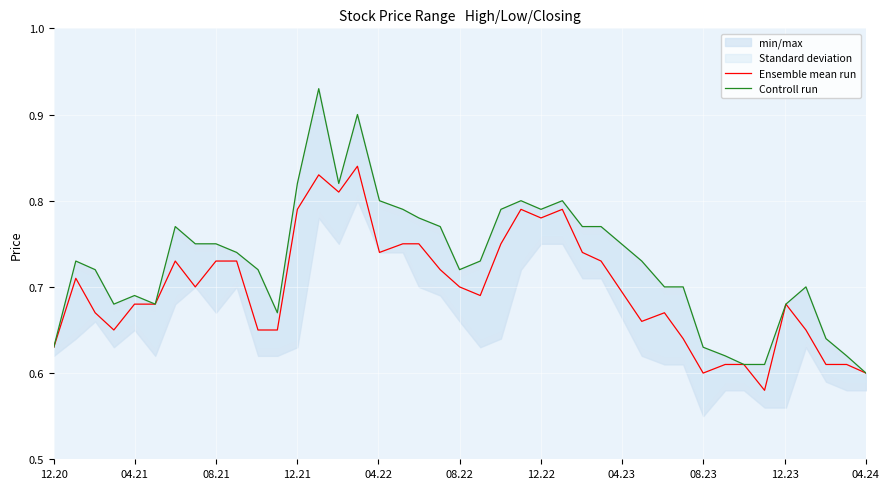

True or false: Controll run and Ensemble mean run cross at least once.

False